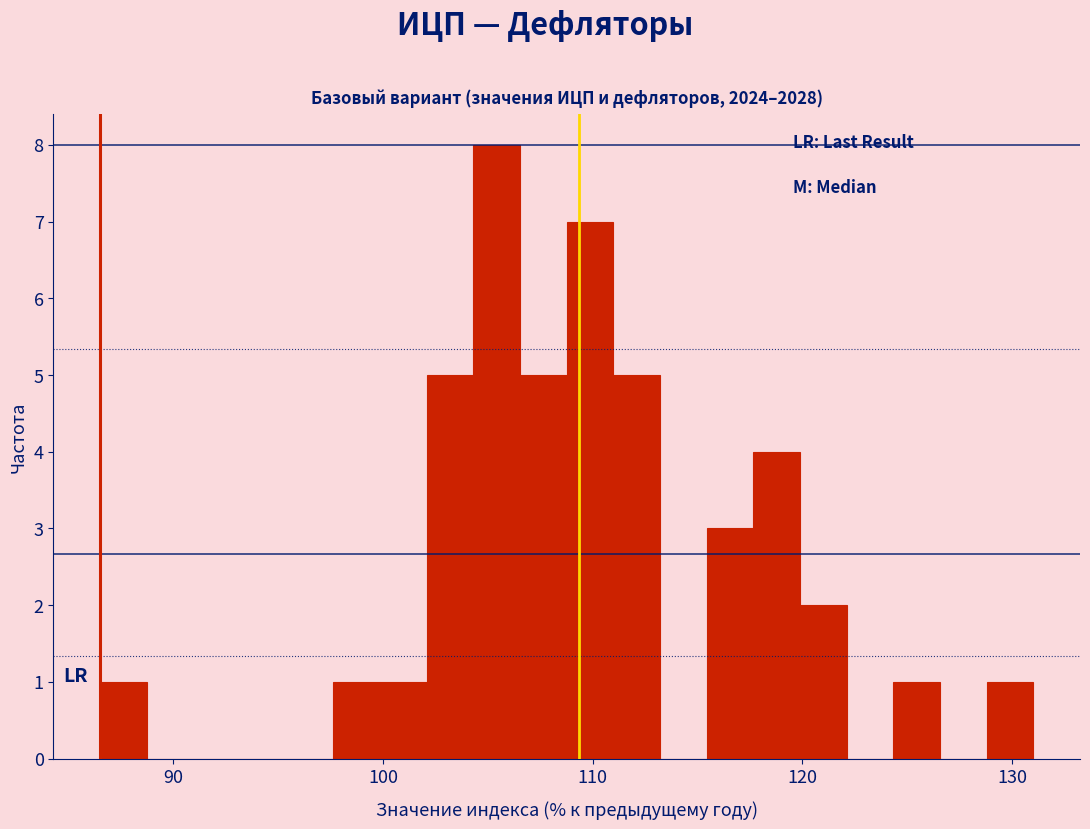

Read against the x-axis, roughly where is the centre of the tallest bar?

105